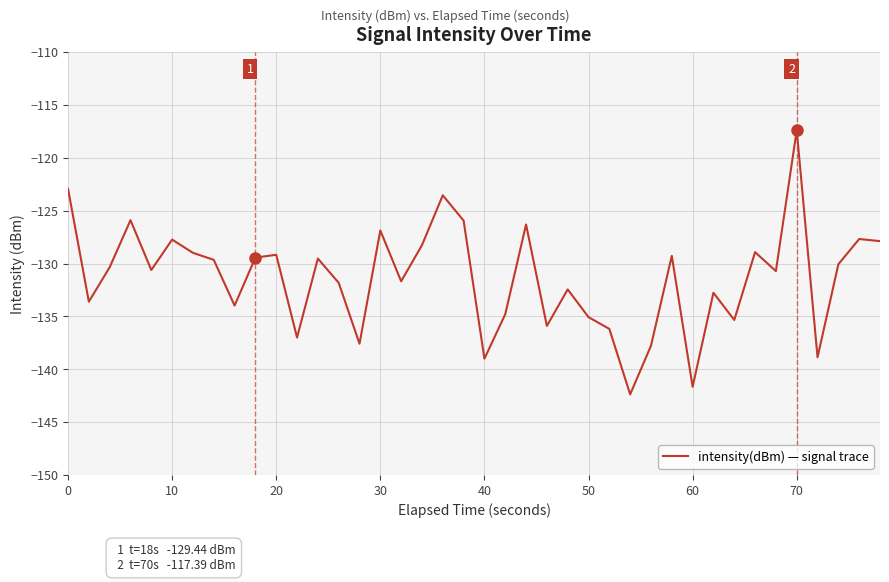

What is the minimum value shown in the chart?

-142.4